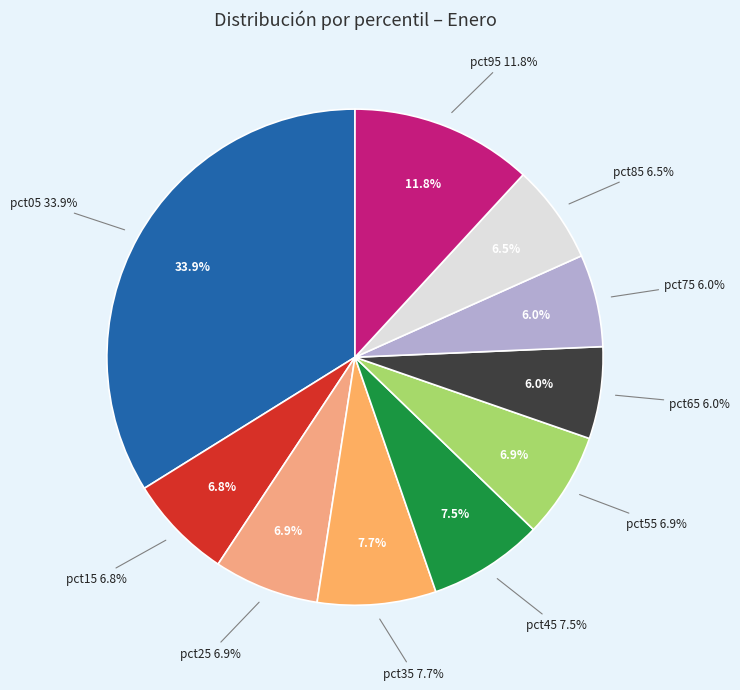

Does any single category account for the majority?

No